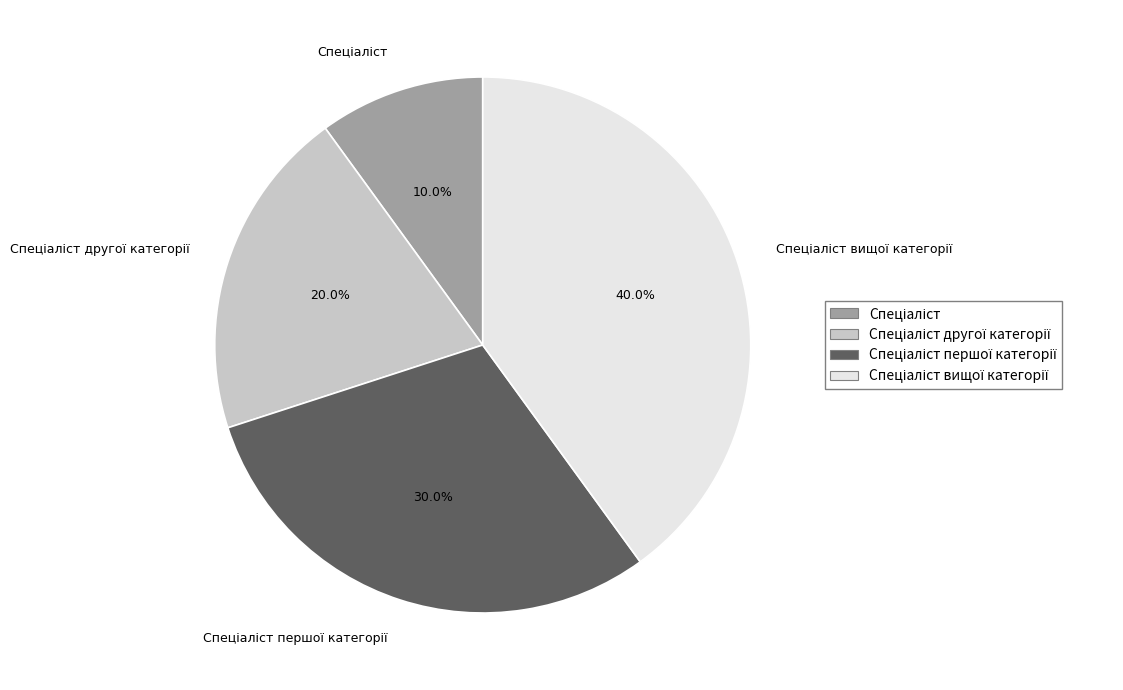

Is there any slice that represents more than half of the pie?

No